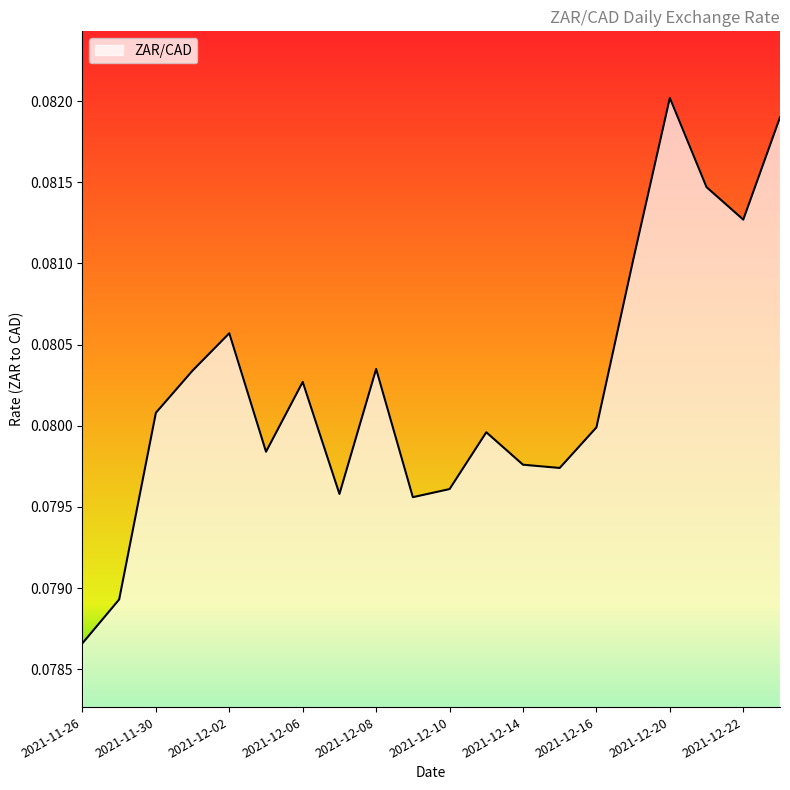

How many interior local valleys (lower than both neighbors) does the data have?

5